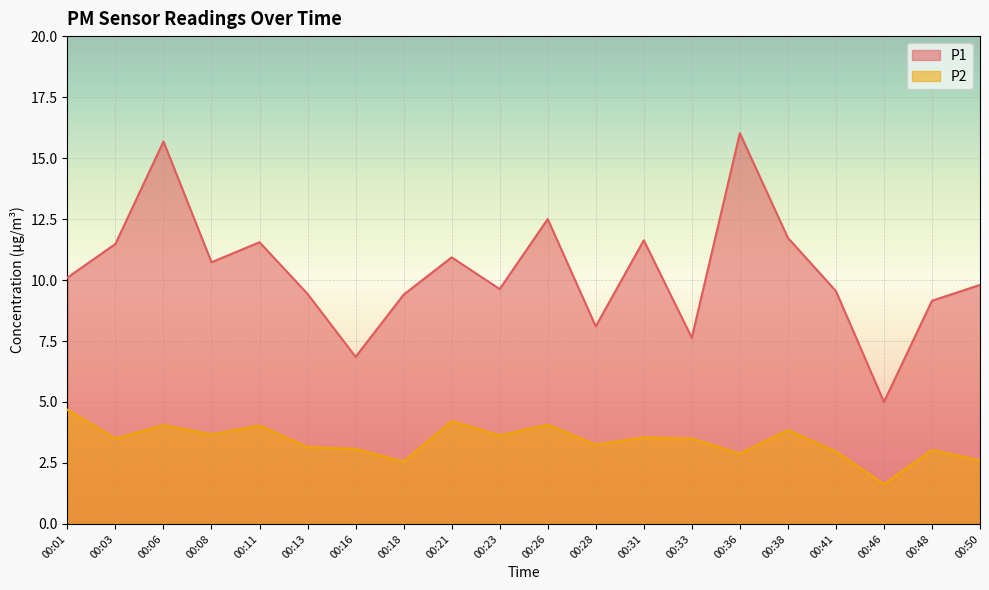

In P2, how many points are lower than both neighbors (excluding endpoints)?

7